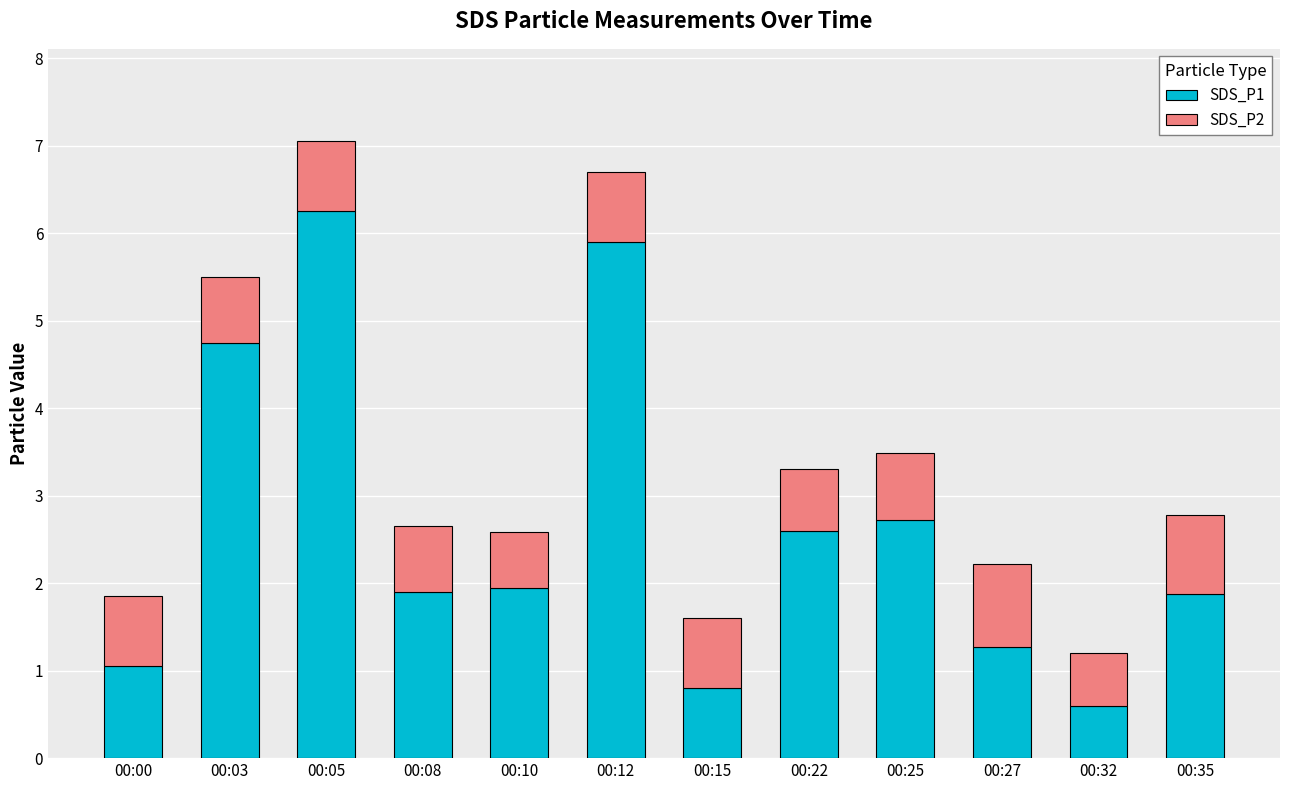

True or false: SDS_P1 has a value of 1.3 at 00:27.

True